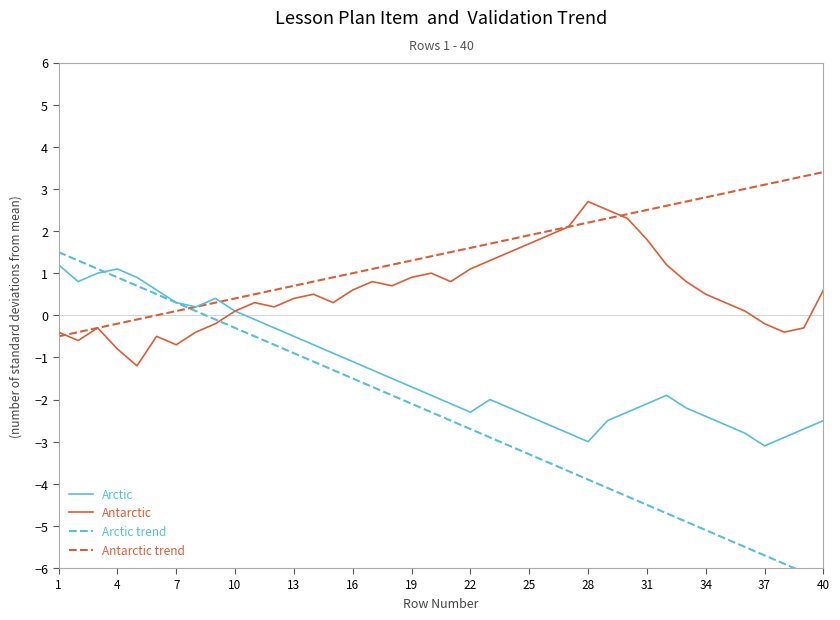

Does the chart display data point markers on the line(s)?

No